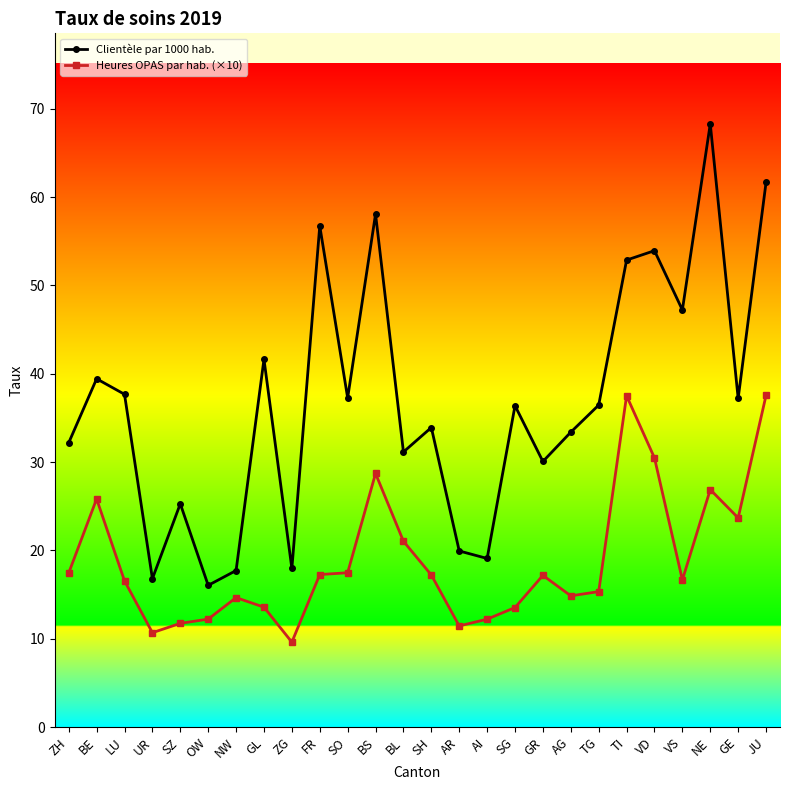

At which label does Heures OPAS par hab. (×10) reach its minimum?

ZG